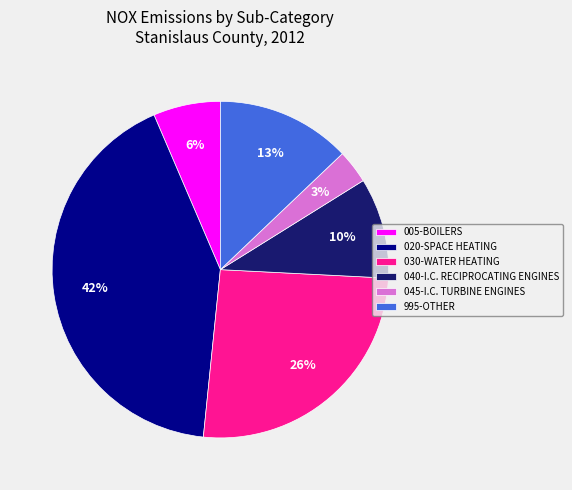

To the nearest percent, what is the difference between the 045-I.C. TURBINE ENGINES and 030-WATER HEATING slice percentages?

23%